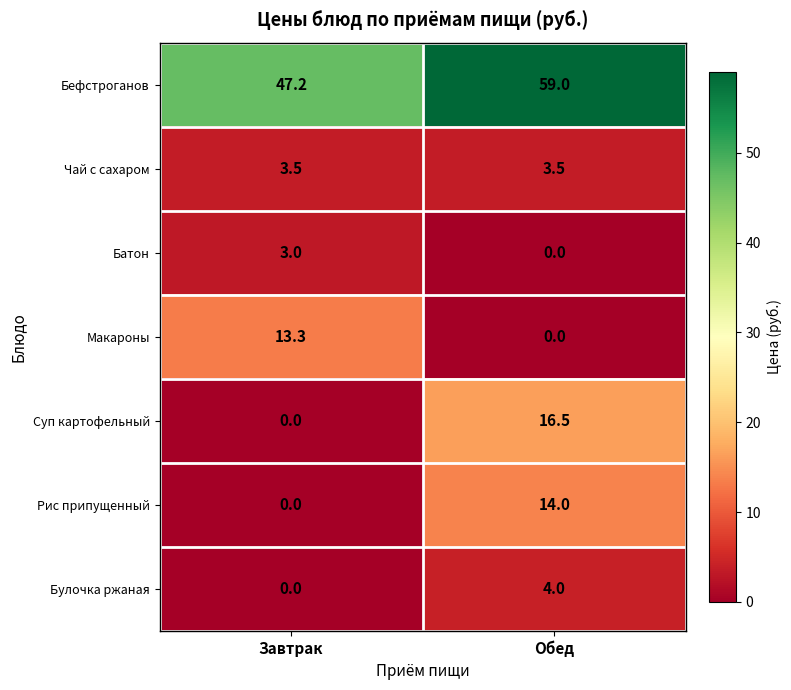

Rank the series by their maximum value, from highest to lowest.

Бефстроганов, Суп картофельный, Рис припущенный, Макароны, Булочка ржаная, Чай с сахаром, Батон